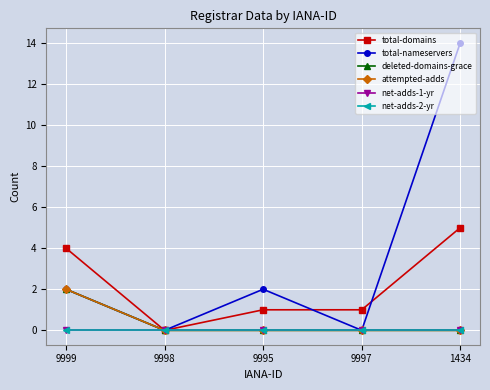

True or false: deleted-domains-grace and net-adds-2-yr intersect in this chart.

False